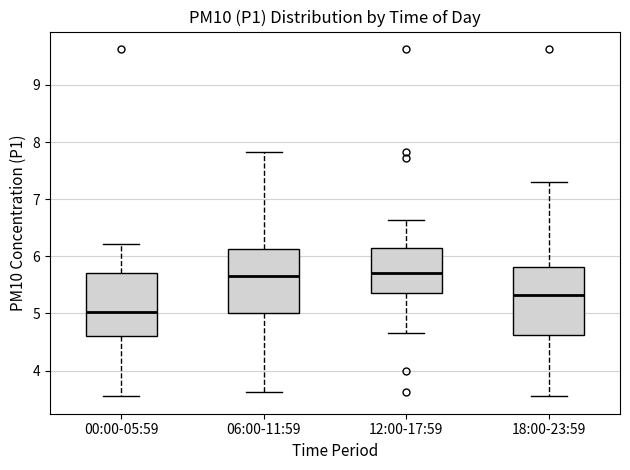

Where does the lower whisker of the box for 06:00-11:59 end on the y-axis? The values are not printed on the chart, so give them approximately, as read against the axis.

3.6